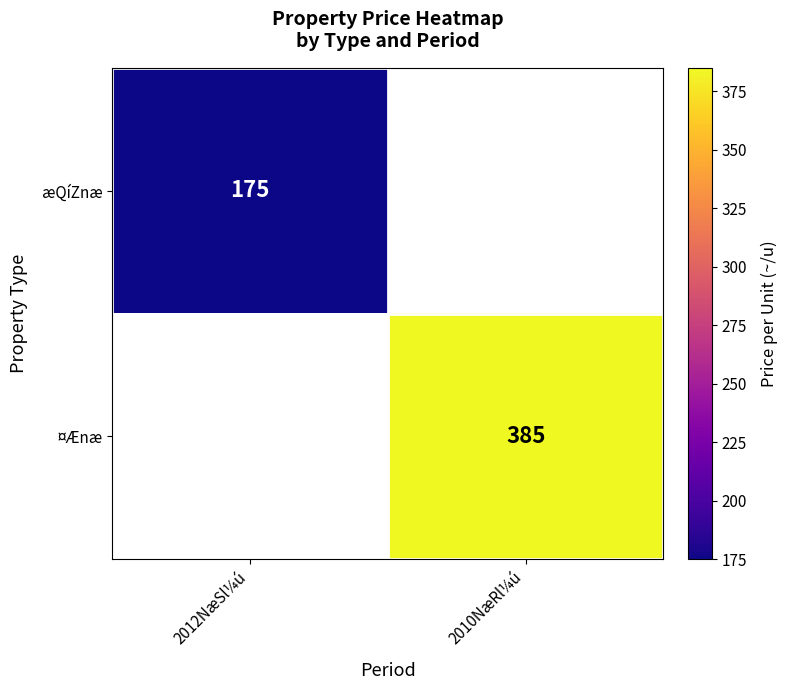

Is it true that ¤Ænæ equals 385 at 2010NæRl¼ú?

True